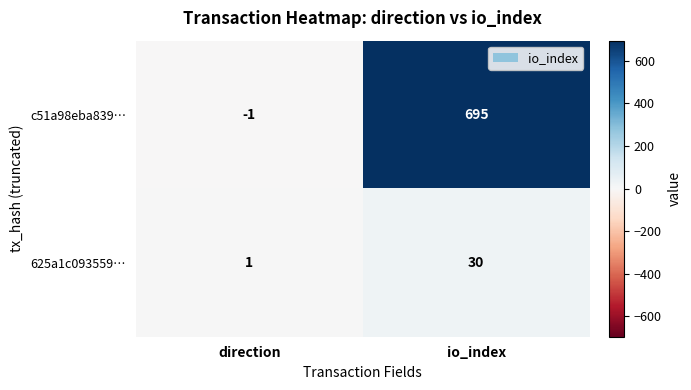

Reading left to right, extract all data points from this chart.

c51a98eba839…: direction=-1	io_index=695
625a1c093559…: direction=1	io_index=30